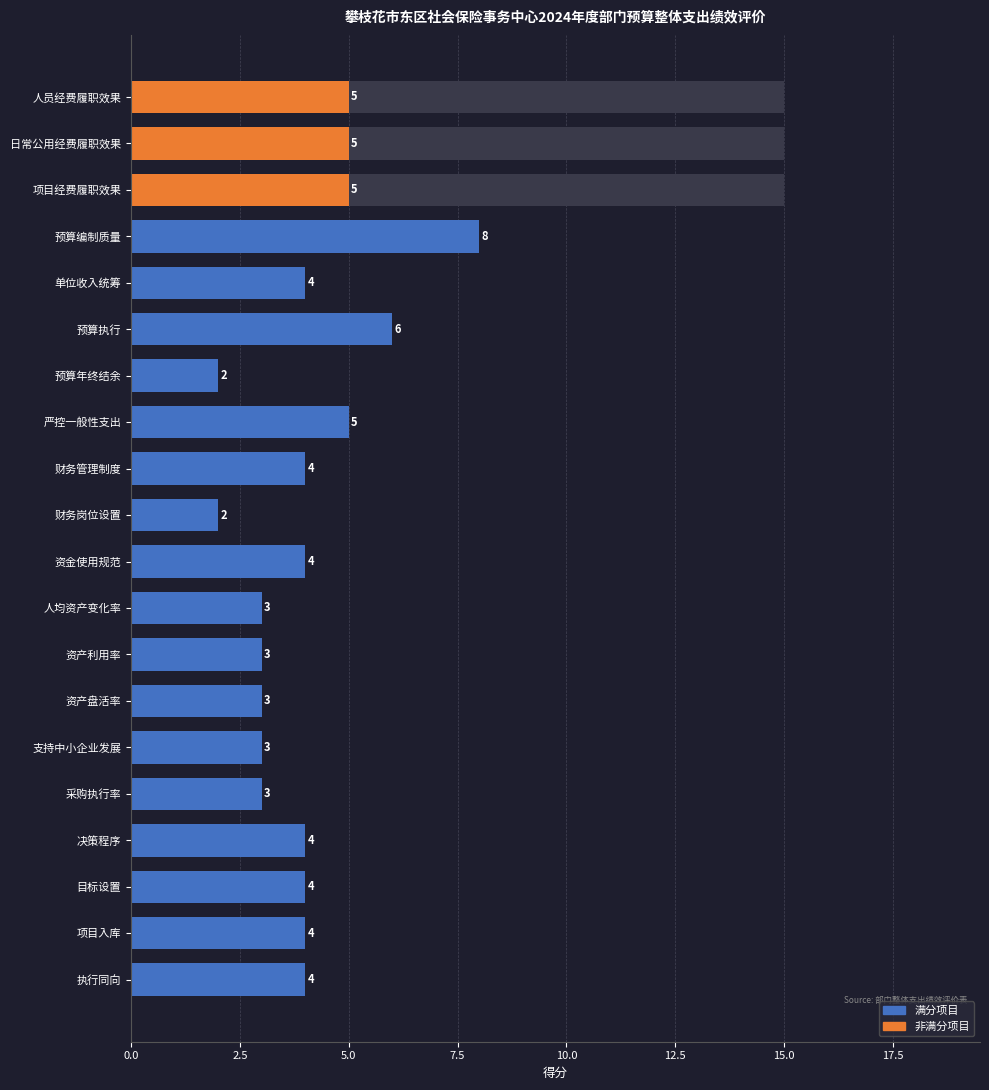

Are the bars horizontal?

Yes